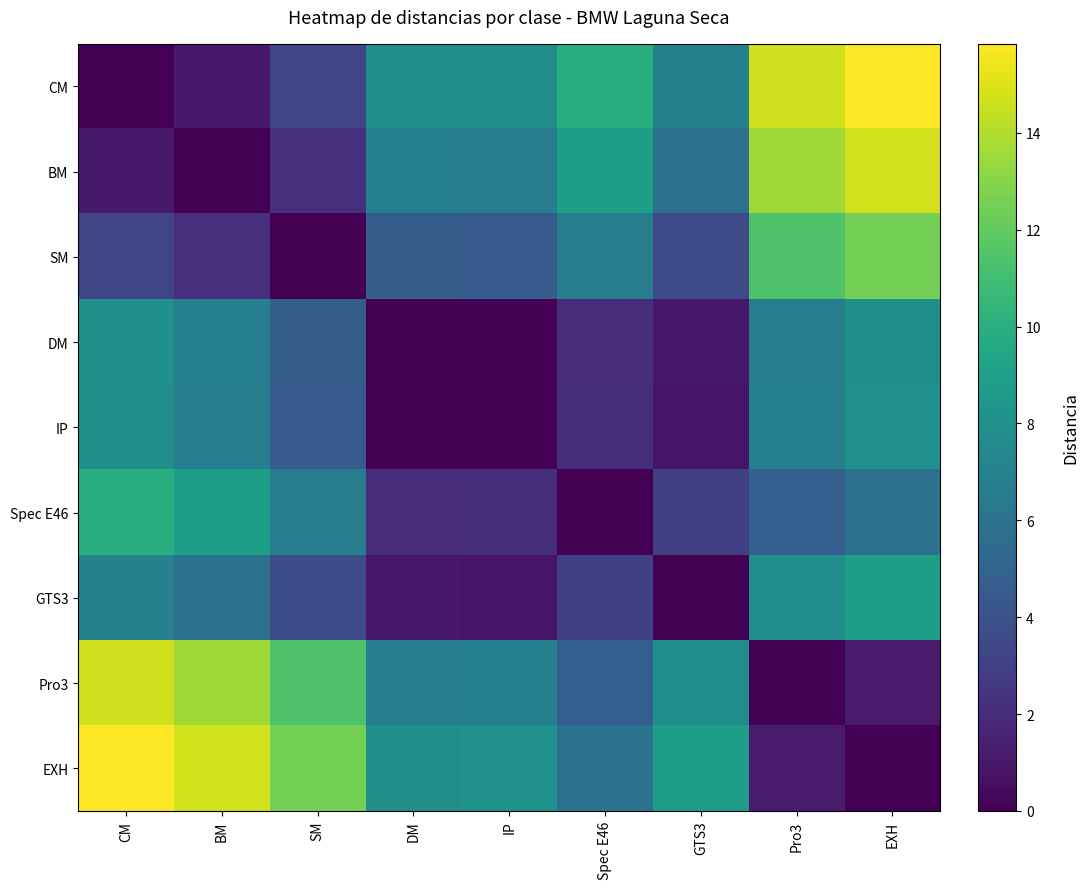

At which category does the chart reach its minimum across all series?

CM